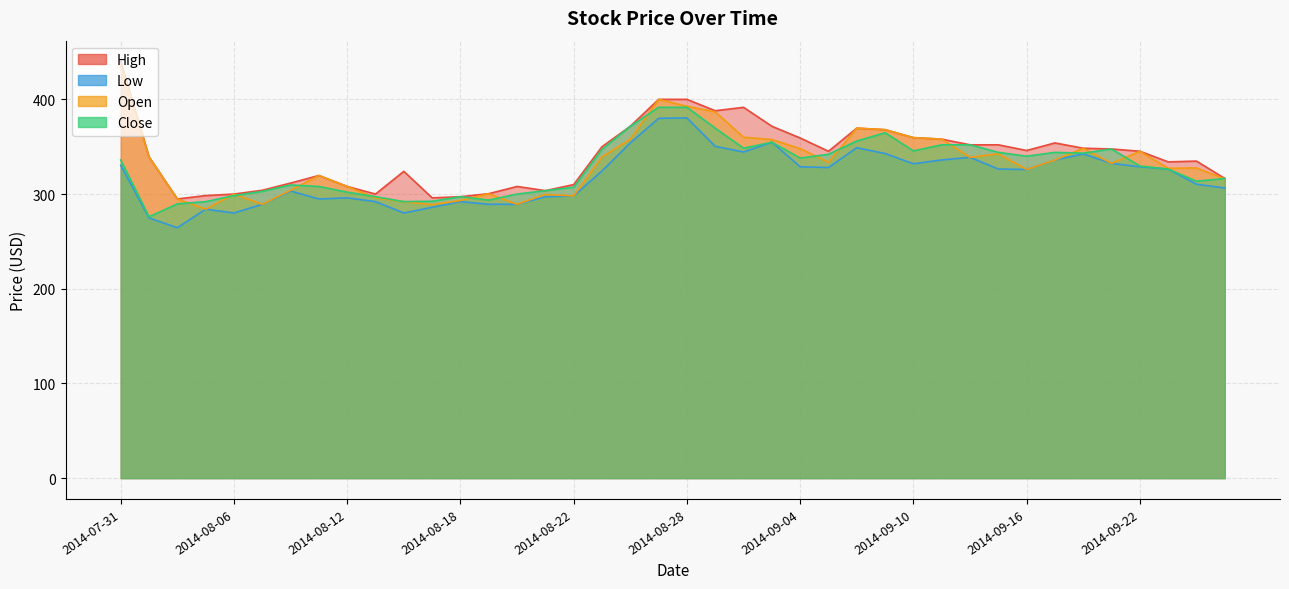

Is it true that High equals 198.5 at 2014-08-12?

False